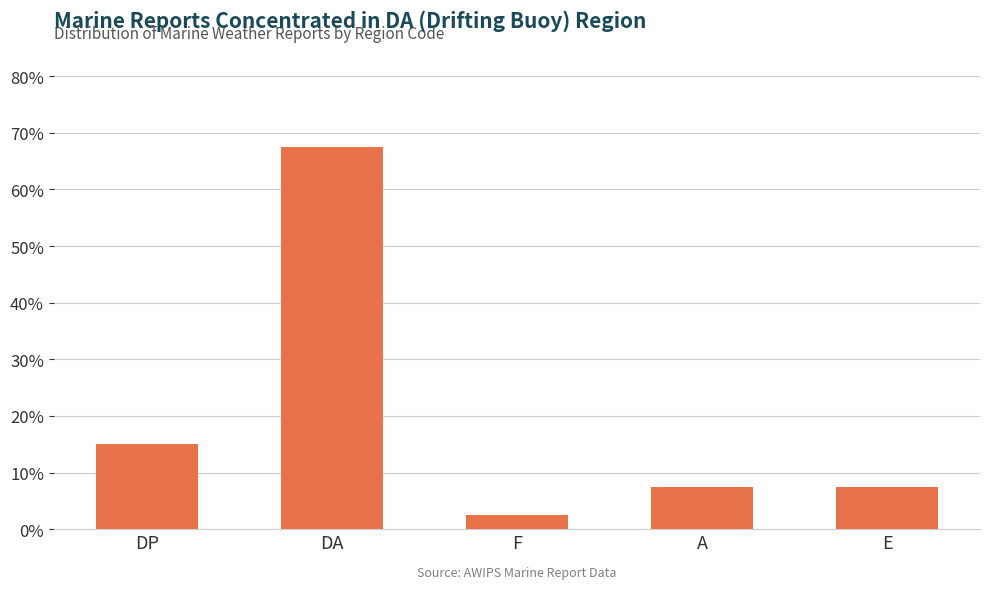

At which label is the value closest to 35?

DP